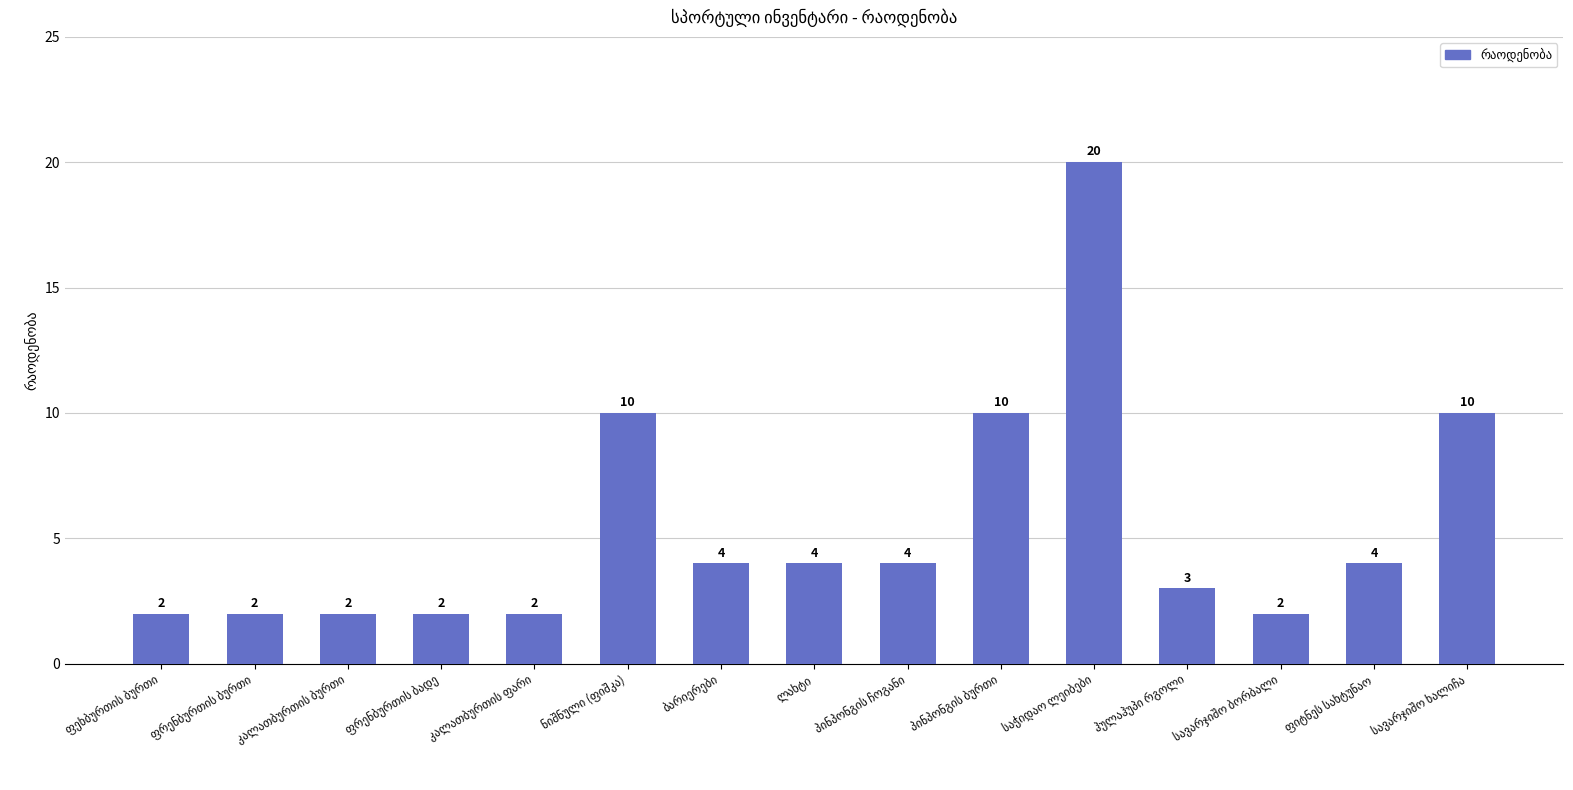

What is the difference between the maximum and minimum values?

18